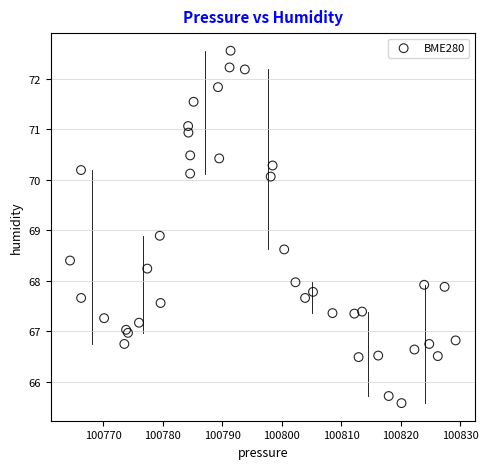

What Y value in the scatter plot is closest to 69?

68.9